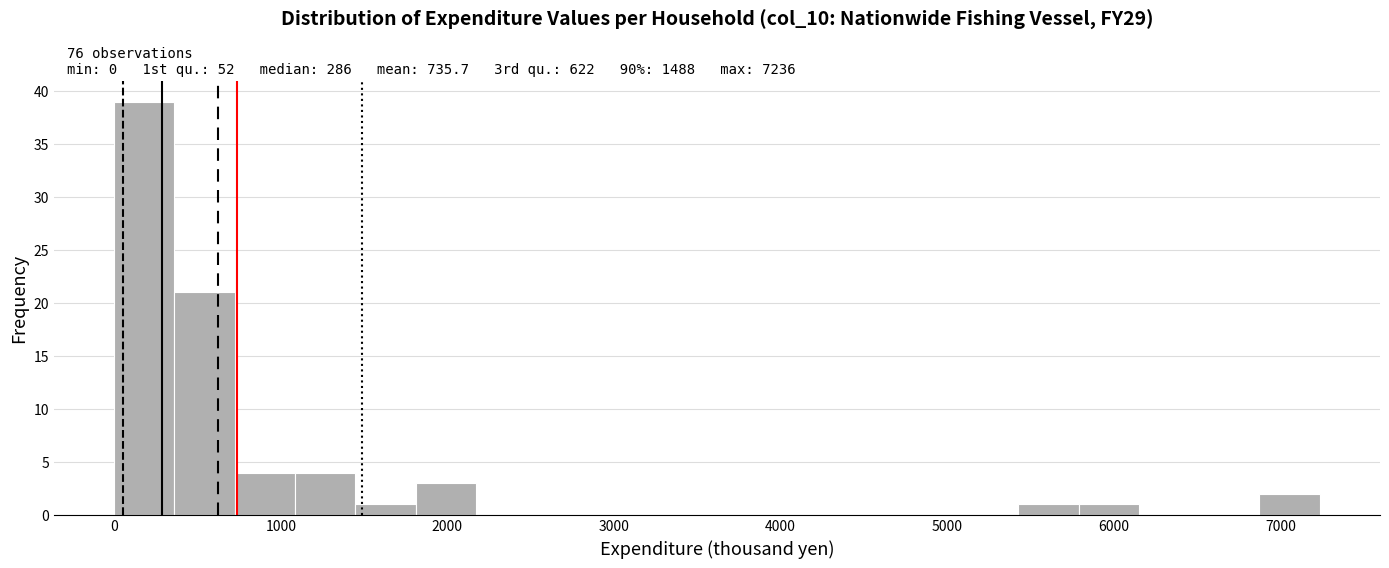

Around what value on the x-axis is the tallest bar? Give the approximate position of its centre, as read against the axis.

200